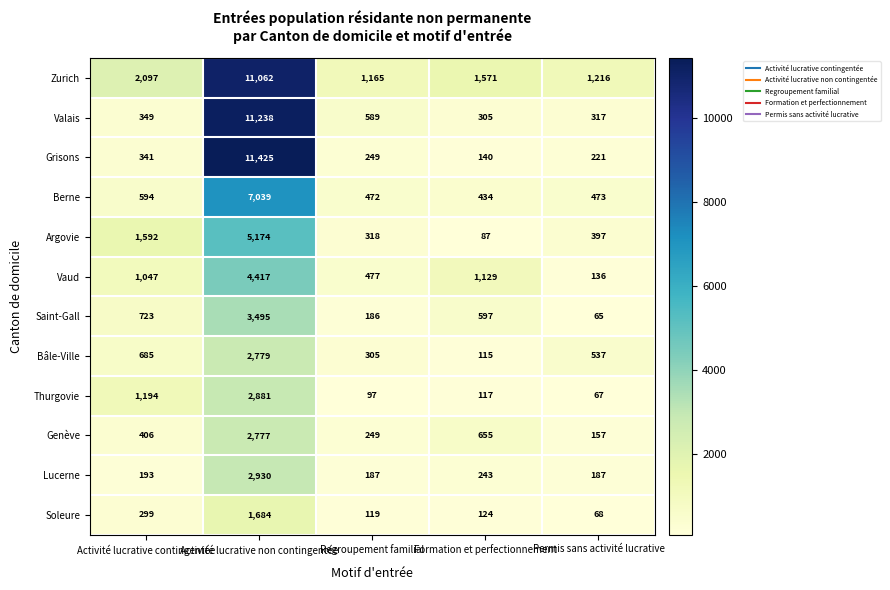

The Zurich series shows 1216 at Permis sans activité lucrative. True or false?

True